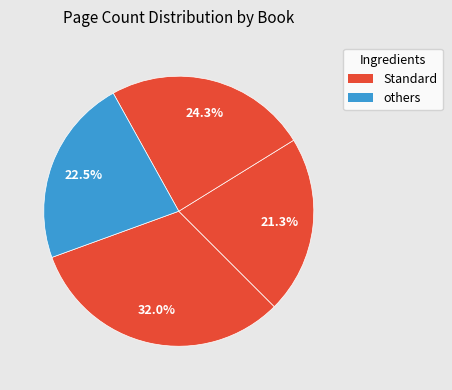

How many slices are in this pie chart?

4